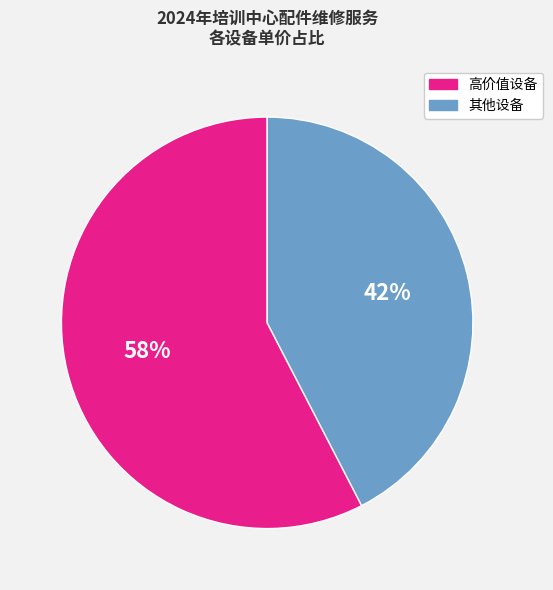

To the nearest percent, what is the average slice percentage?

50%